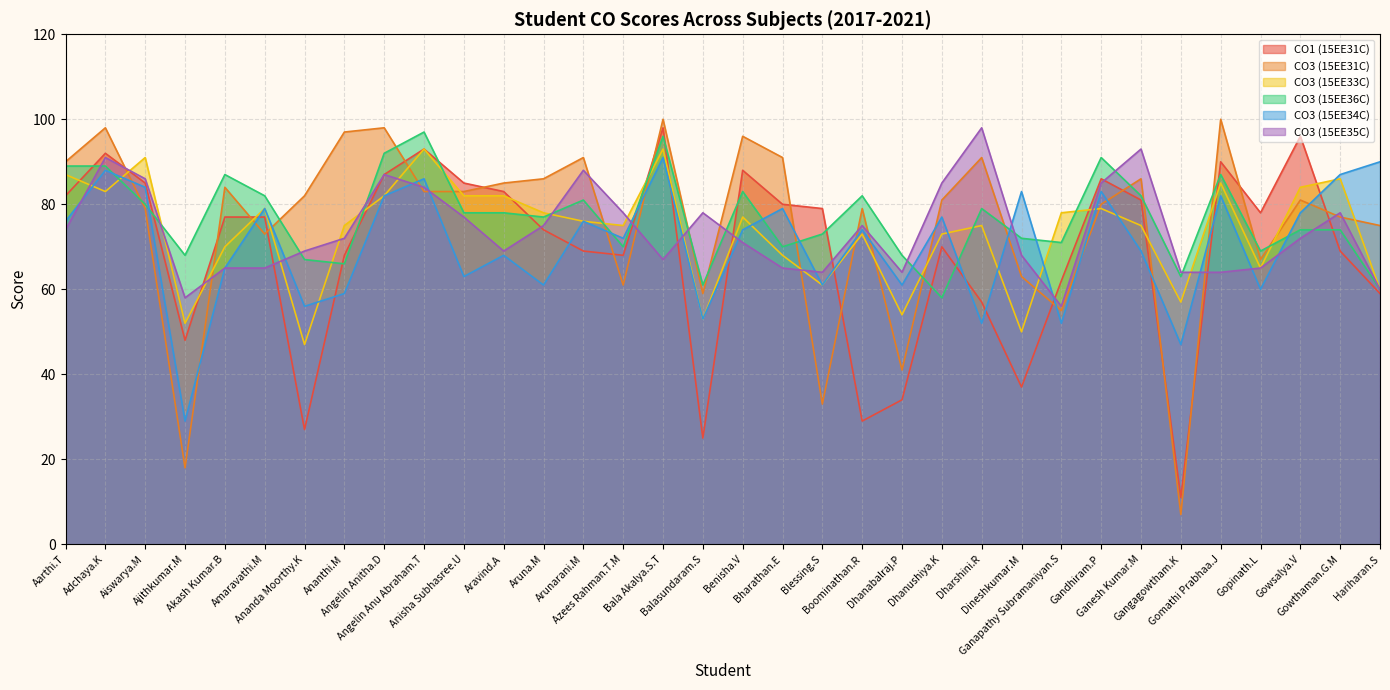

What is the sum of the CO3 (15EE33C) values at Benisha.V and Dhanushiya.K?

150